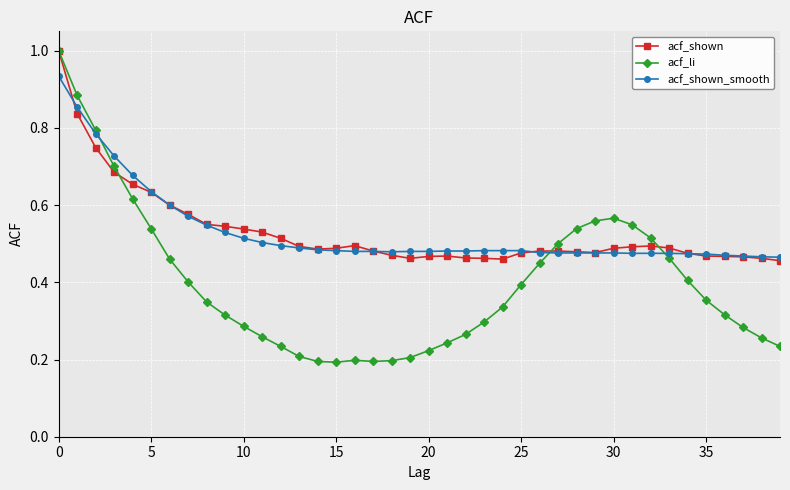

Which series has the widest spread of values?

acf_li